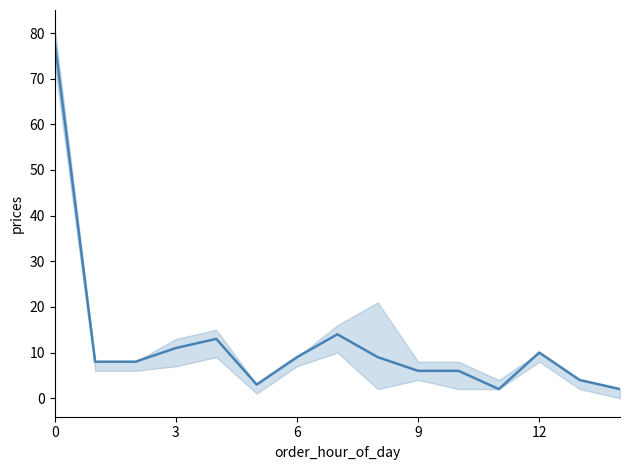

Does the chart have visible grid lines?

No